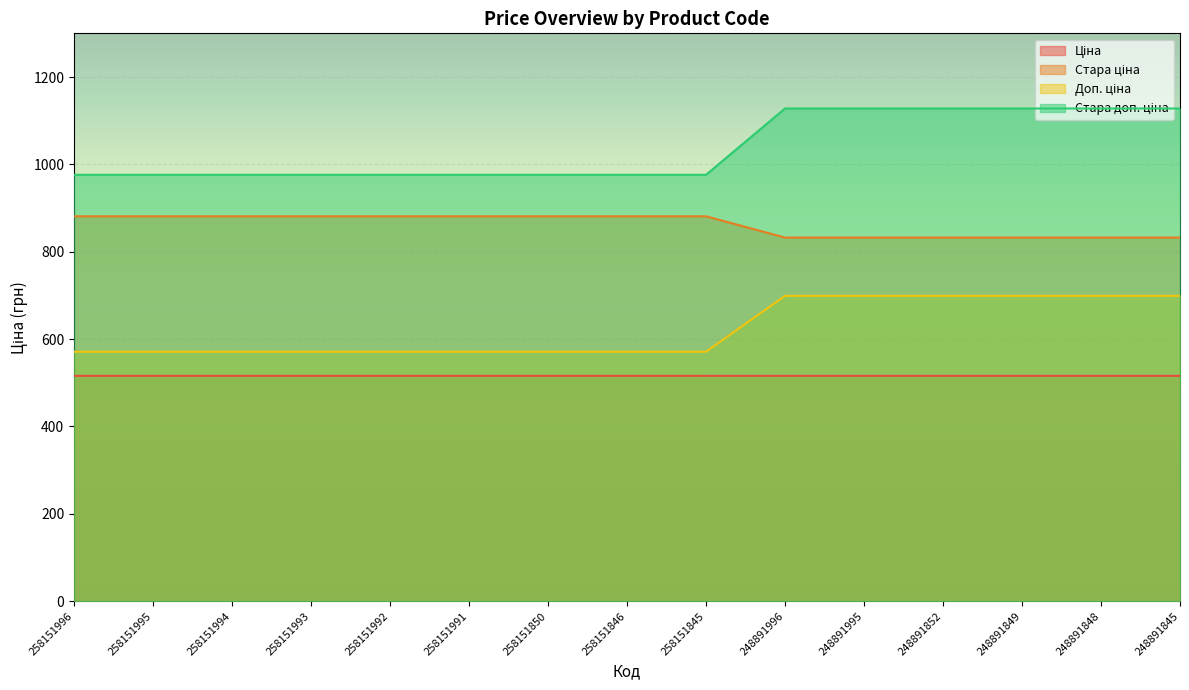

True or false: Стара ціна and Доп. ціна cross at least once.

False